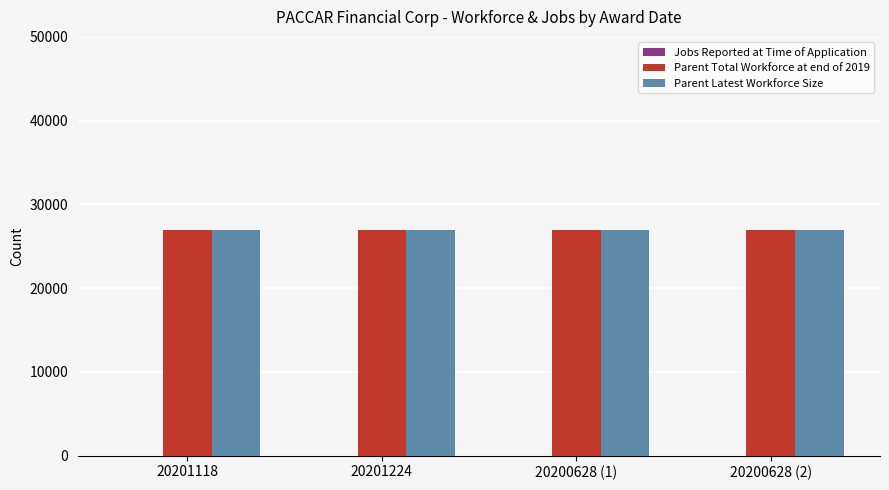

Reading left to right, what are all the values shown in this chart?

Jobs Reported at Time of Application: 20201118=0	20201224=0	20200628 (1)=0	20200628 (2)=0
Parent Total Workforce at end of 2019: 20201118=27000	20201224=27000	20200628 (1)=27000	20200628 (2)=27000
Parent Latest Workforce Size: 20201118=27000	20201224=27000	20200628 (1)=27000	20200628 (2)=27000